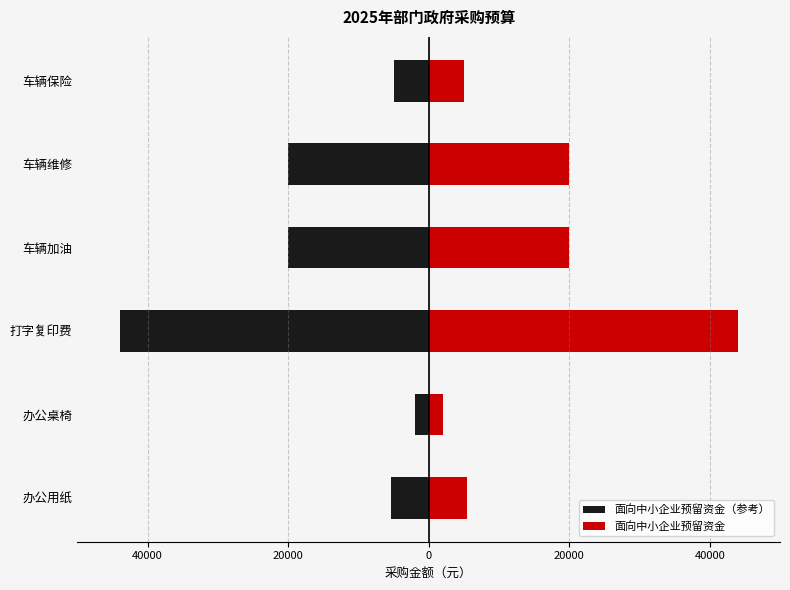

What are all the series names shown in the legend?

面向中小企业预留资金（参考）, 面向中小企业预留资金